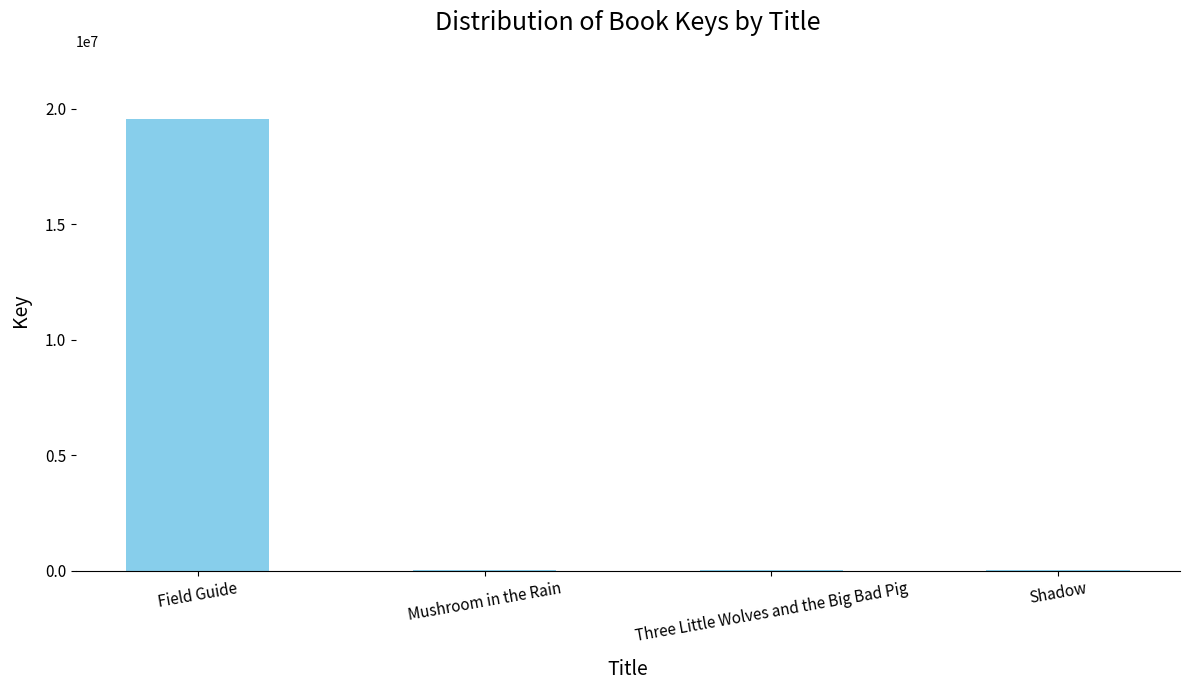

What is the sum of all values?

19602740